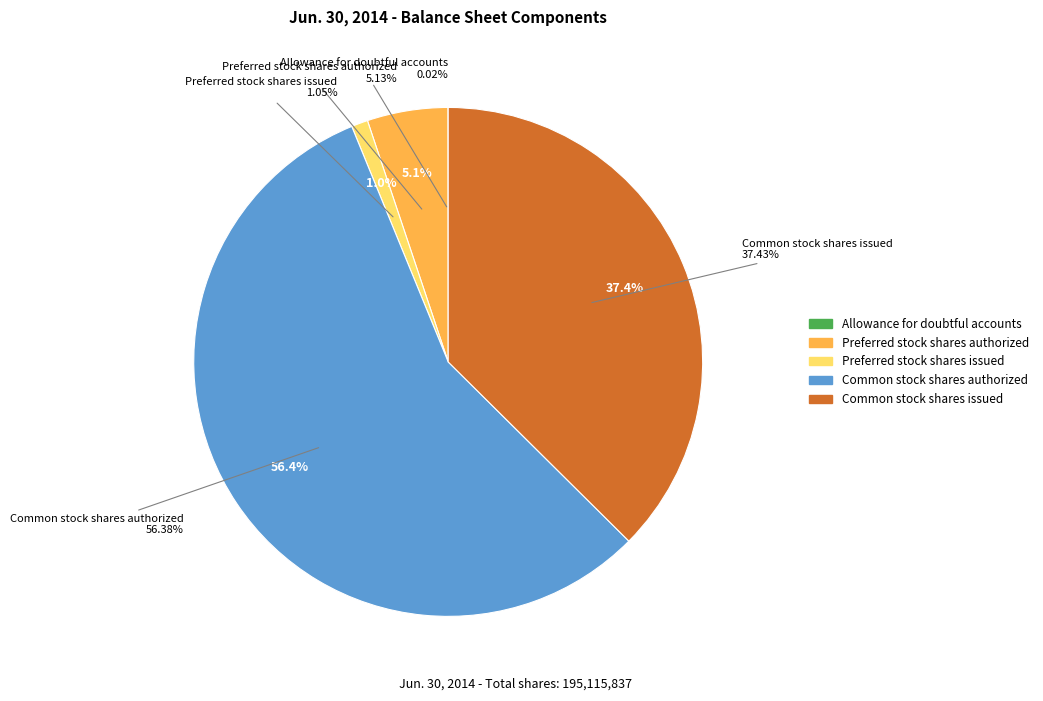

Is it true that Preferred stock shares authorized is 17% of the pie?

False